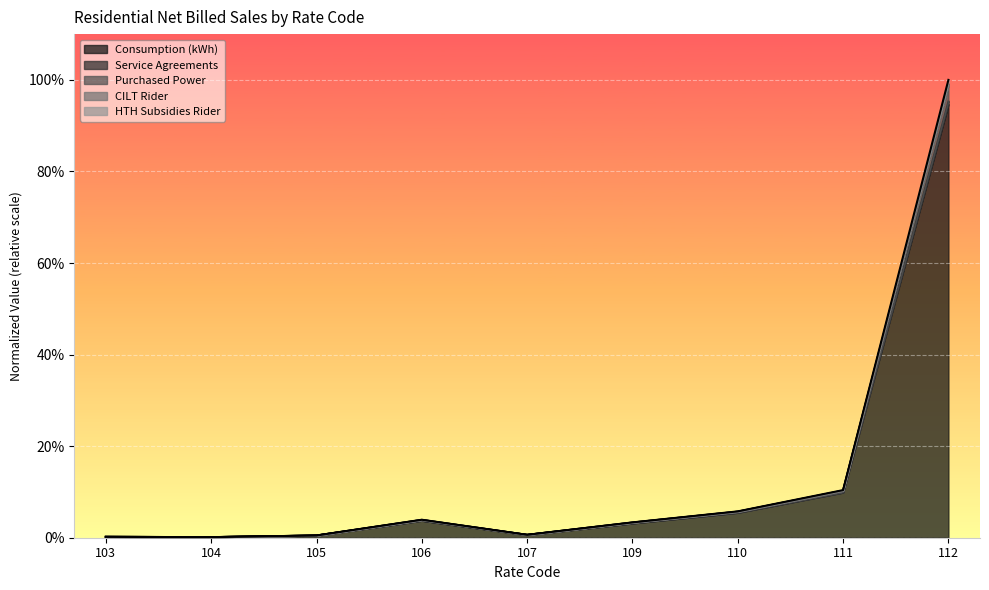

Which category has the highest value across all series?

112